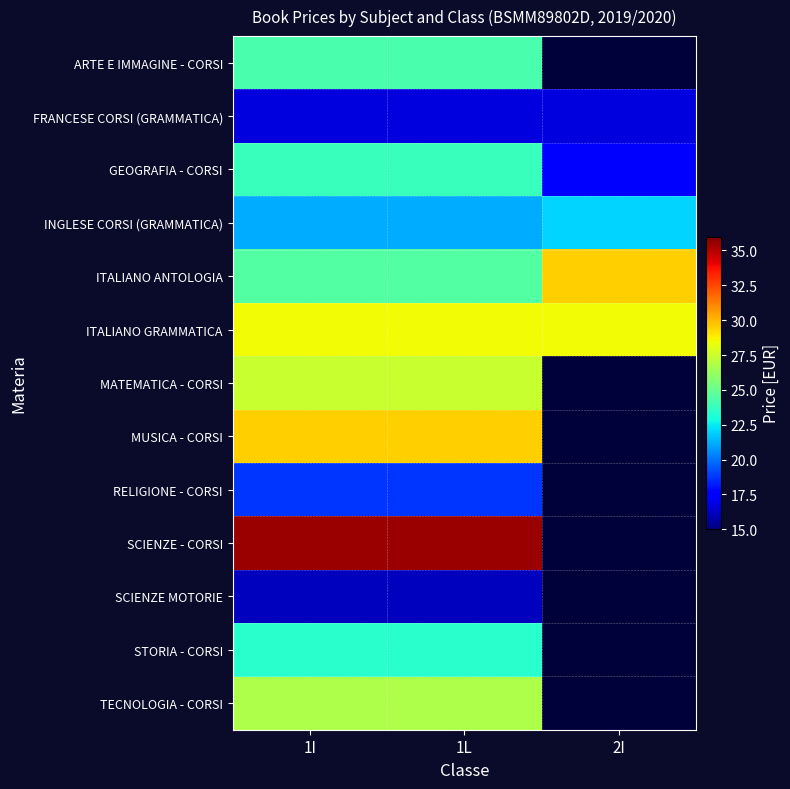

Between 2I and 1L, which is larger?

1L